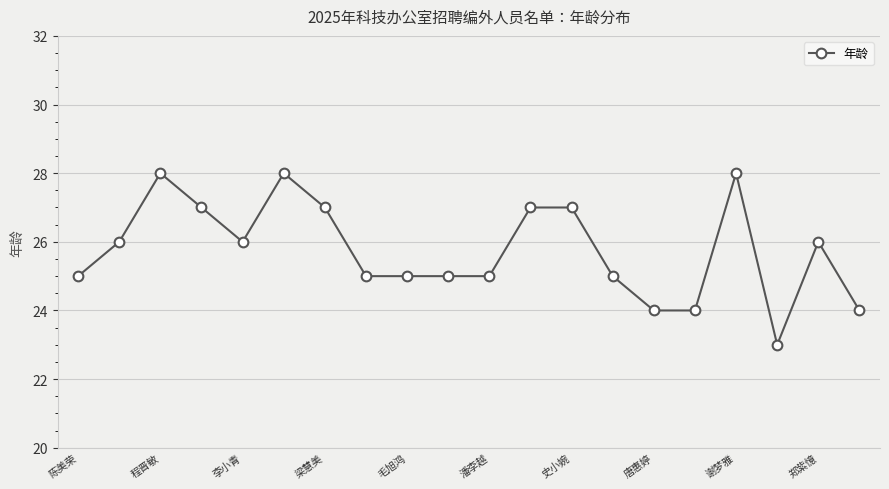

True or false: there are more than 0 points higher than both neighbors.

True